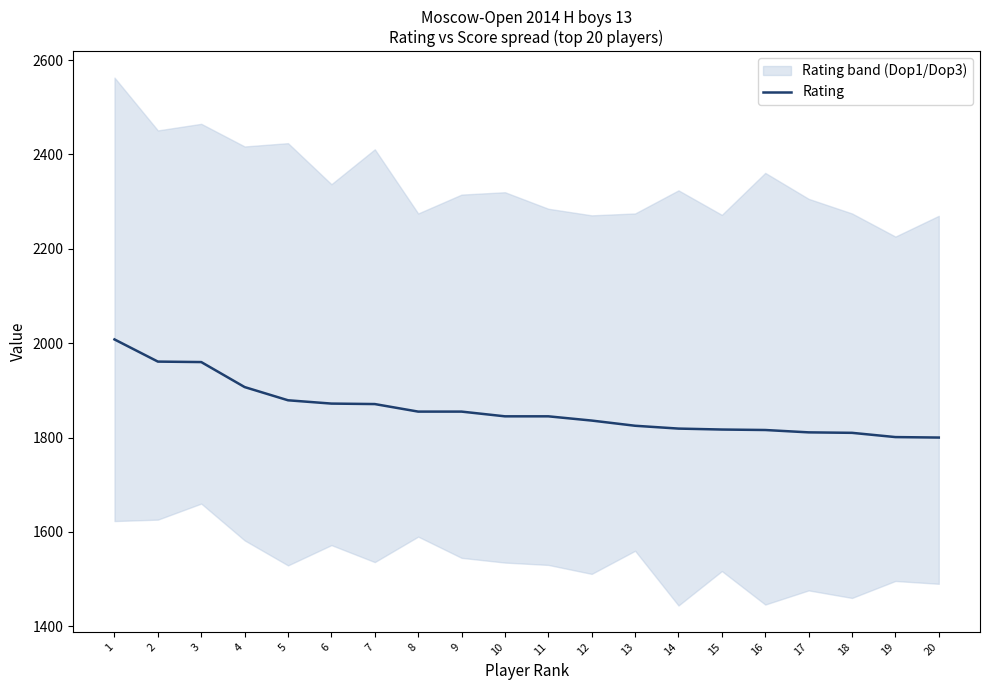

What is the greatest value displayed?

2008